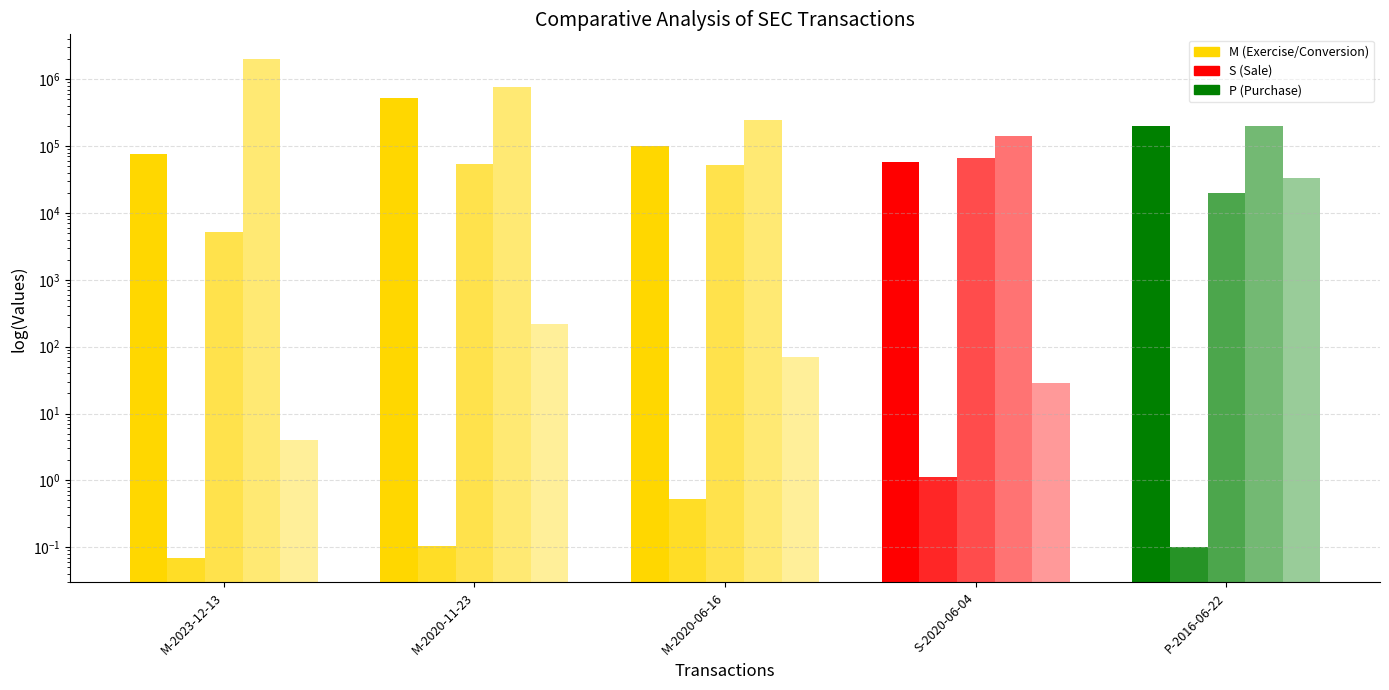

Reading left to right, extract all data points from this chart.

transactionShares: M-2023-12-13=75000.0	M-2020-11-23=525000.0	M-2020-06-16=100000.0	S-2020-06-04=57781.0	P-2016-06-22=200000.0
transactionPricePerShare: M-2023-12-13=0.1	M-2020-11-23=0.1	M-2020-06-16=0.5	S-2020-06-04=1.1	P-2016-06-22=0.1
transactionValue: M-2023-12-13=5250.0	M-2020-11-23=54750.0	M-2020-06-16=53000.0	S-2020-06-04=65195.0	P-2016-06-22=20000.0
sharesOwnedFollowingTransaction: M-2023-12-13=1988442.0	M-2020-11-23=767219.0	M-2020-06-16=242219.0	S-2020-06-04=142219.0	P-2016-06-22=200000.0
pctchgSharesOwned (abs): M-2023-12-13=4.0	M-2020-11-23=217.0	M-2020-06-16=70.0	S-2020-06-04=29.0	P-2016-06-22=32767.0